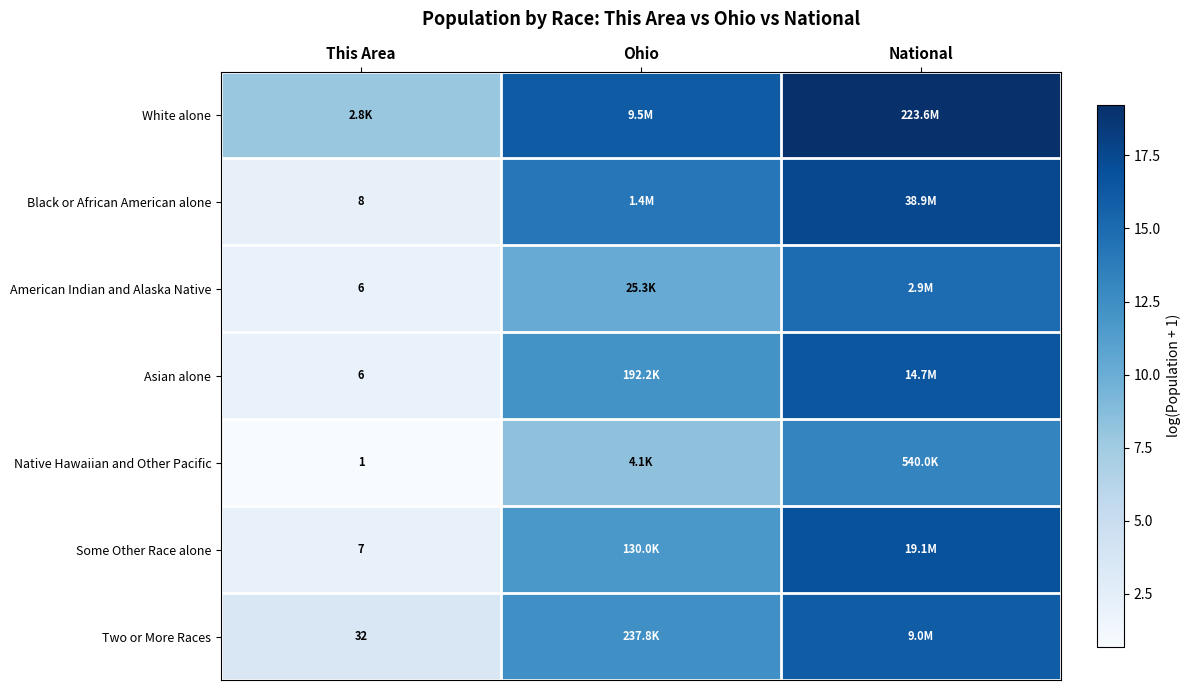

How many distinct data groups are displayed?

7